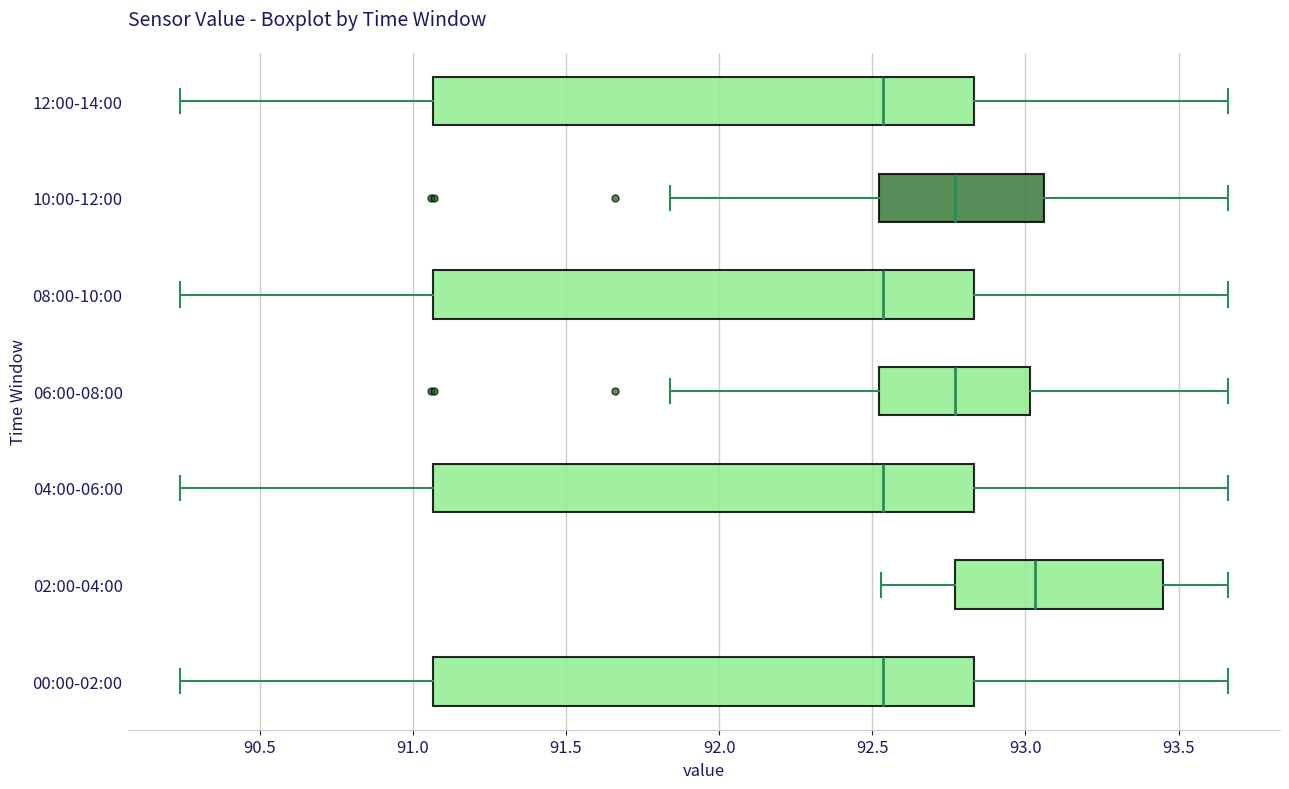

Where is the left edge of the box for 02:00-04:00 on the x-axis? The values are not printed on the chart, so give them approximately, as read against the axis.

92.75